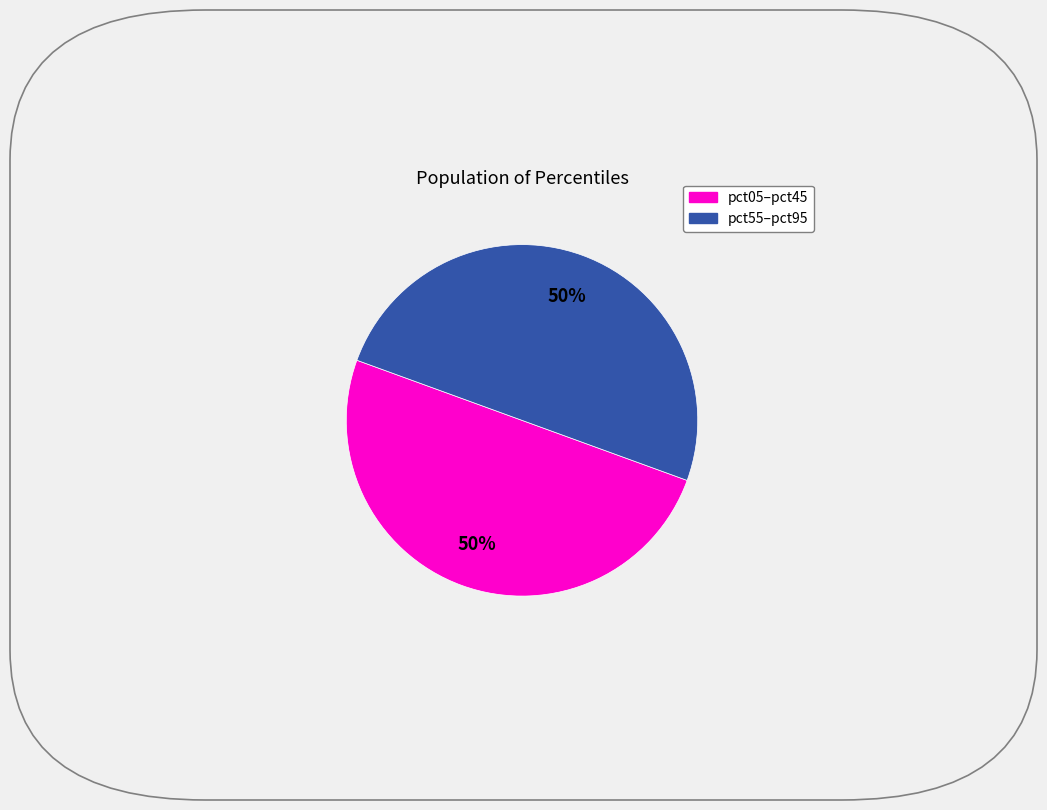

To the nearest percent, what is the average slice percentage?

50%